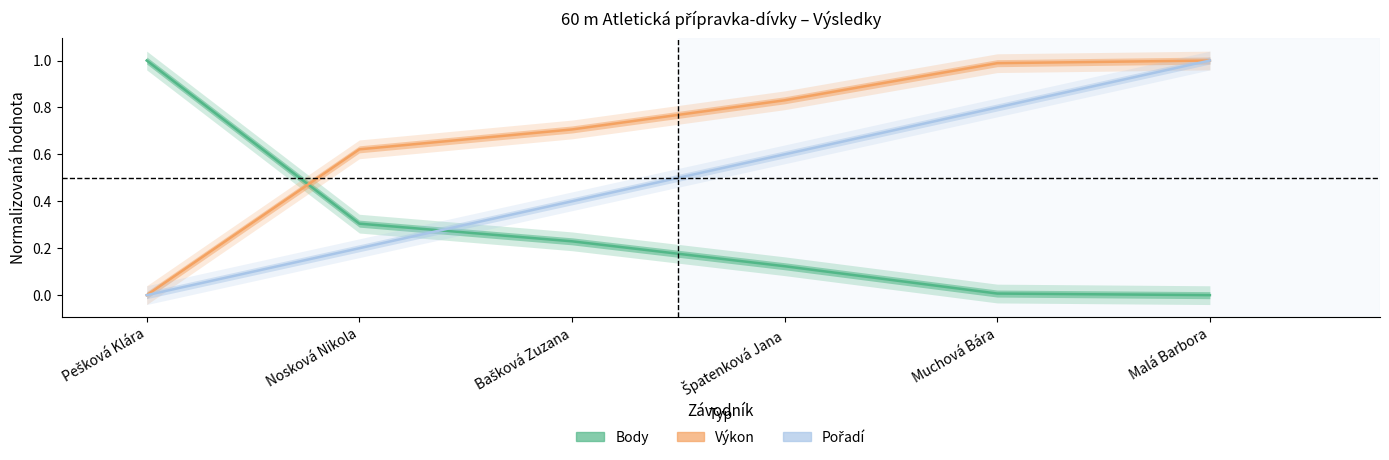

What is the label of the 3rd point from the right?

Špatenková Jana